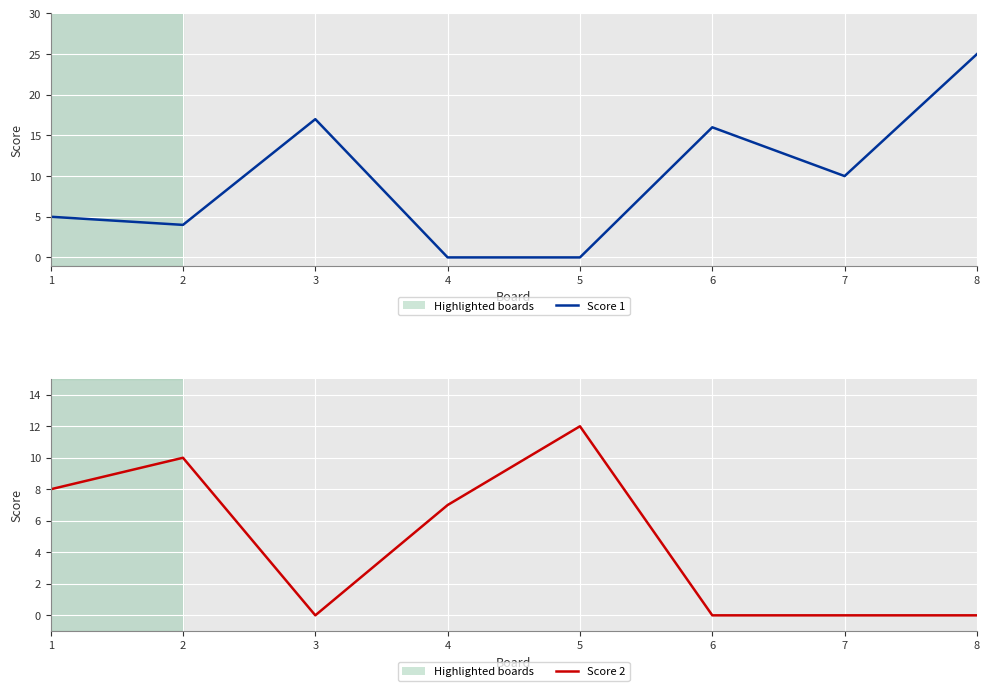

Which series changed the most between 2 and 6?

Score 1